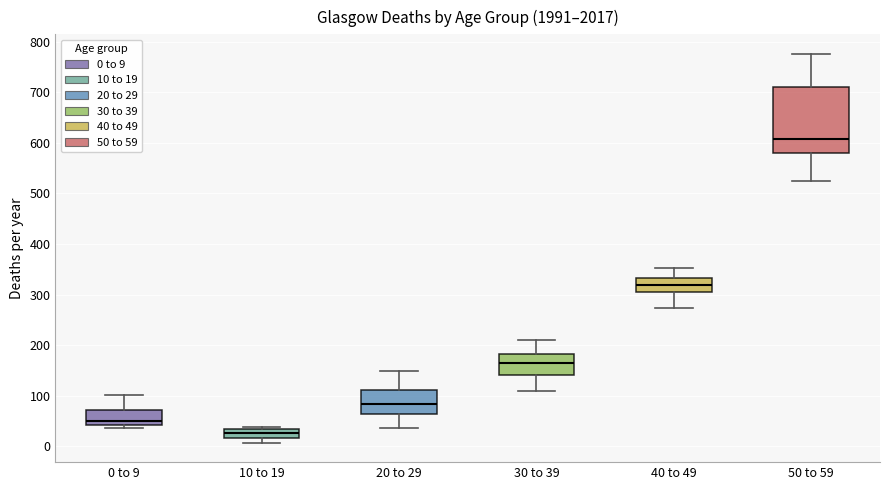

Which box has the lowest median line?

10 to 19